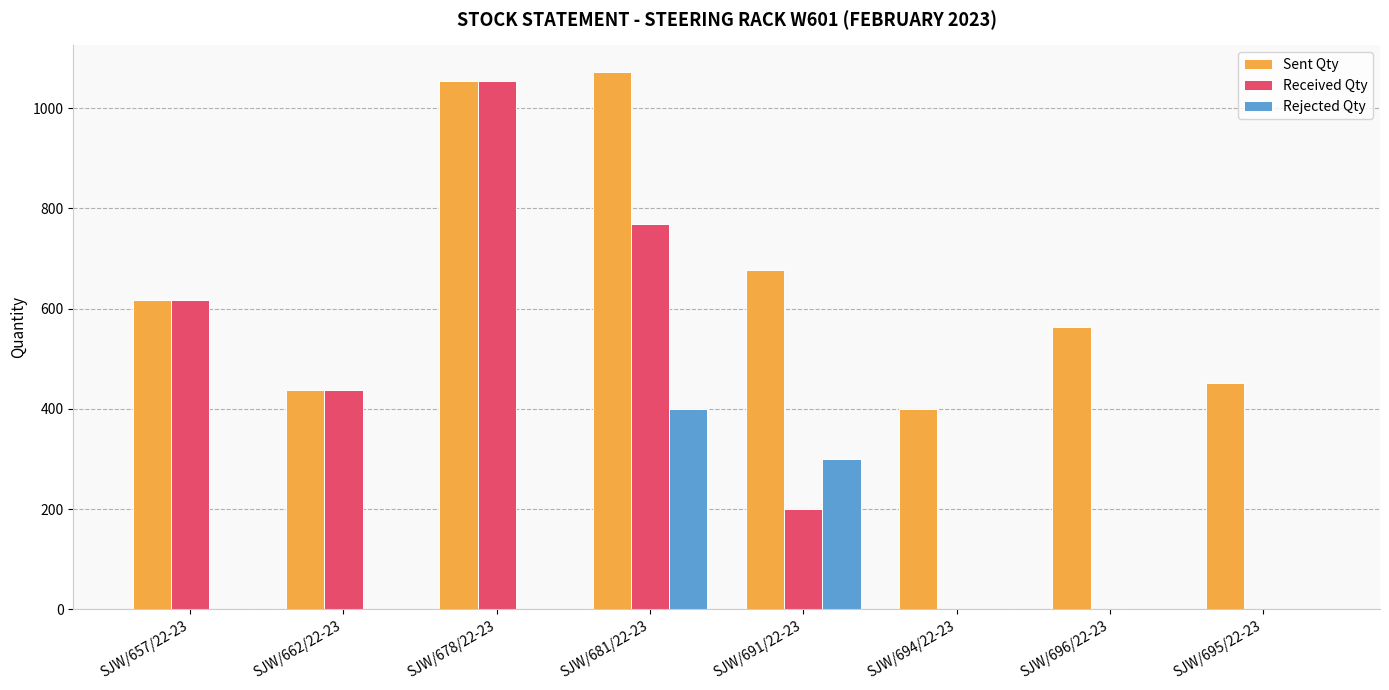

True or false: Rejected Qty has a value of 300 at SJW/691/22-23.

True